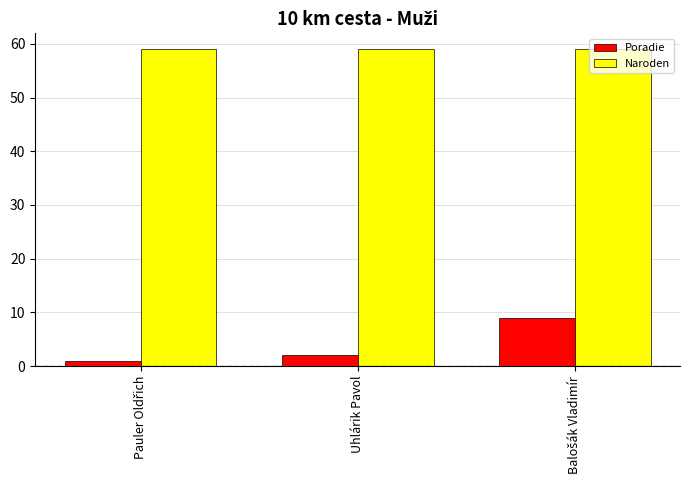

The Naroden series shows 59 at Uhlárik Pavol. True or false?

True